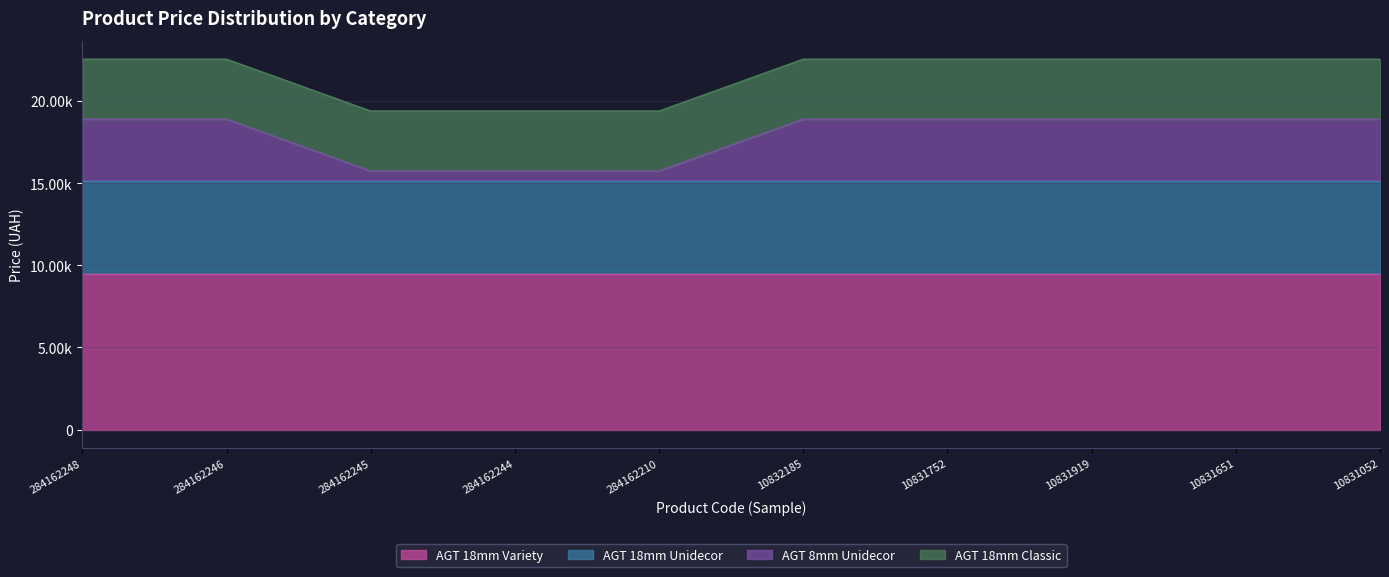

The AGT 18mm Classic series shows 842.3 at 10831919. True or false?

False